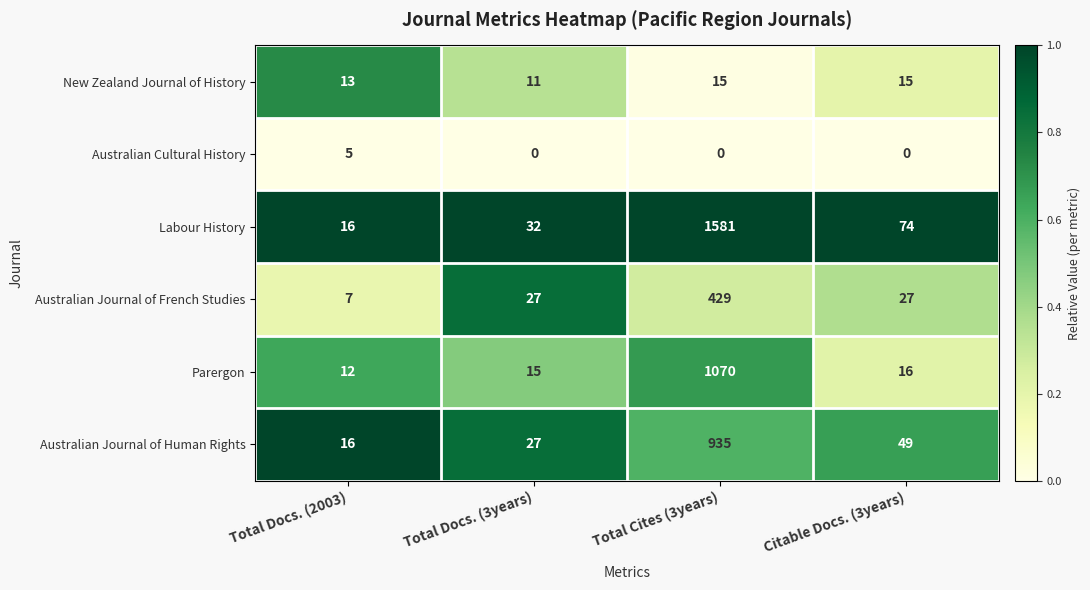

Which category has the highest value in the Australian Journal of Human Rights series?

Total Cites (3years)